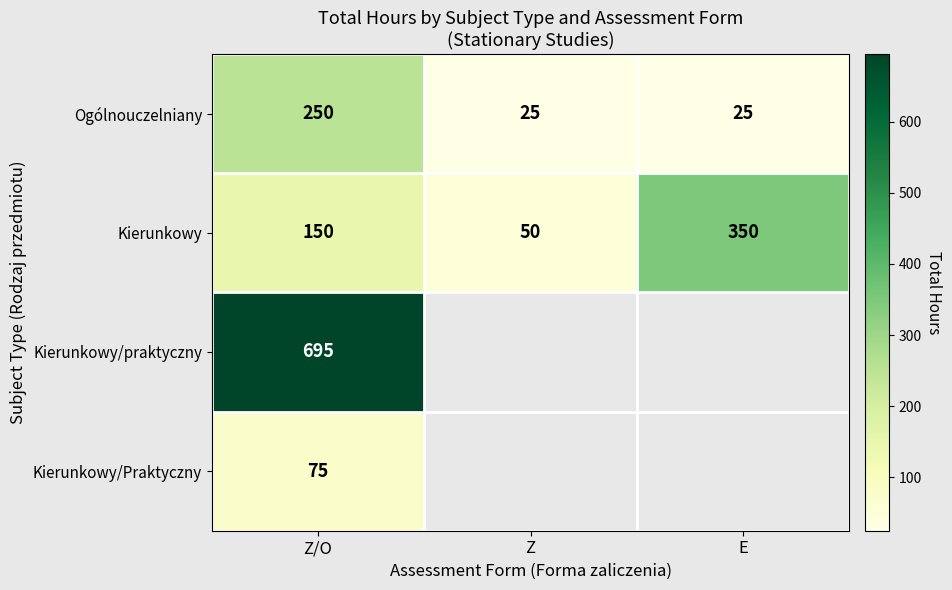

True or false: Kierunkowy/Praktyczny has a value of 117.4 at Z/O.

False